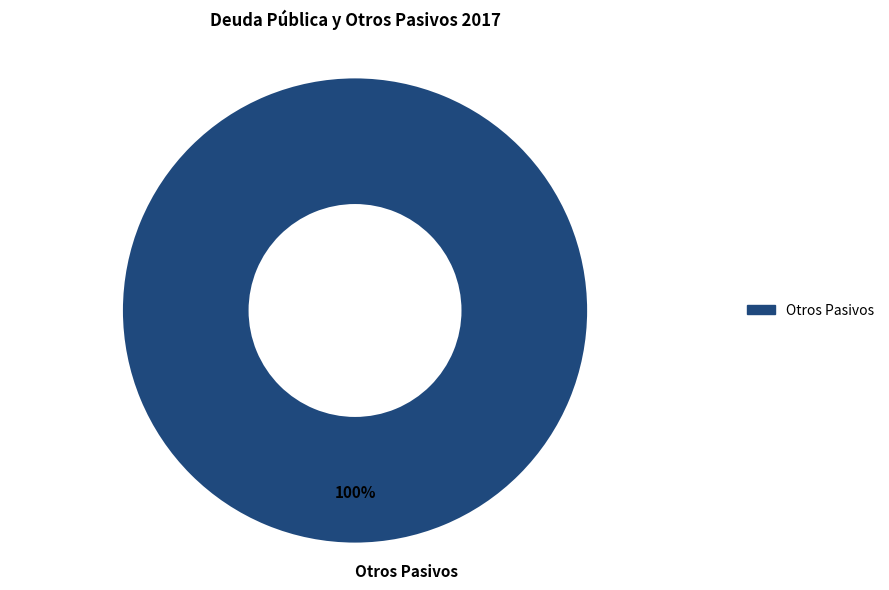

How many segments does this pie chart have?

1